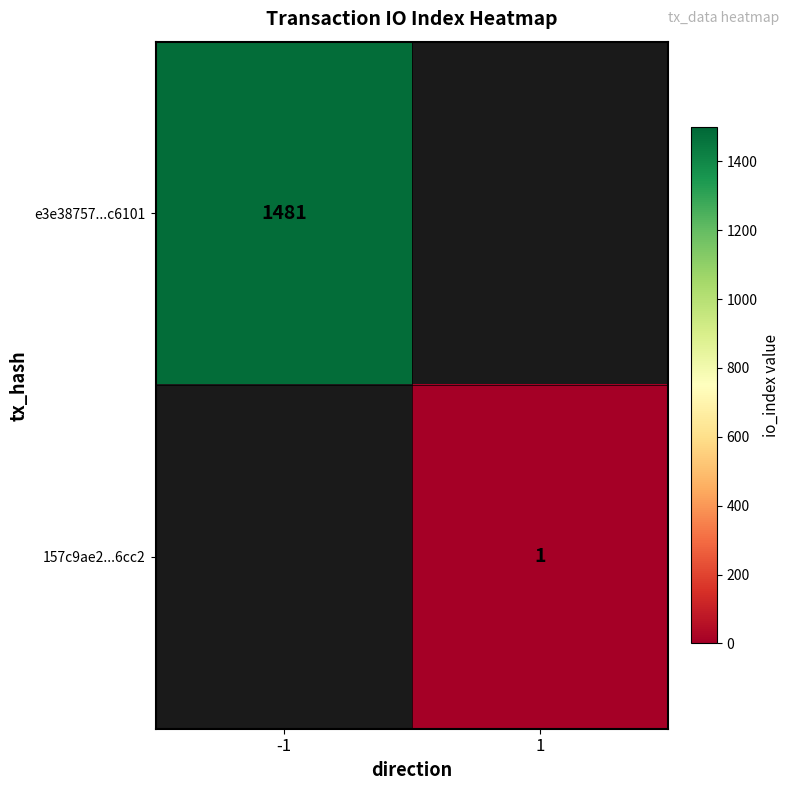

True or false: e3e38757...c6101 has a value of 437 at -1.

False